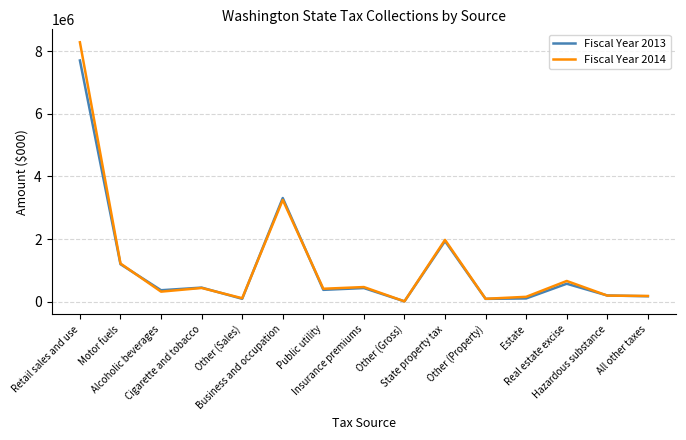

What is the maximum value shown in the chart?

8285823.2